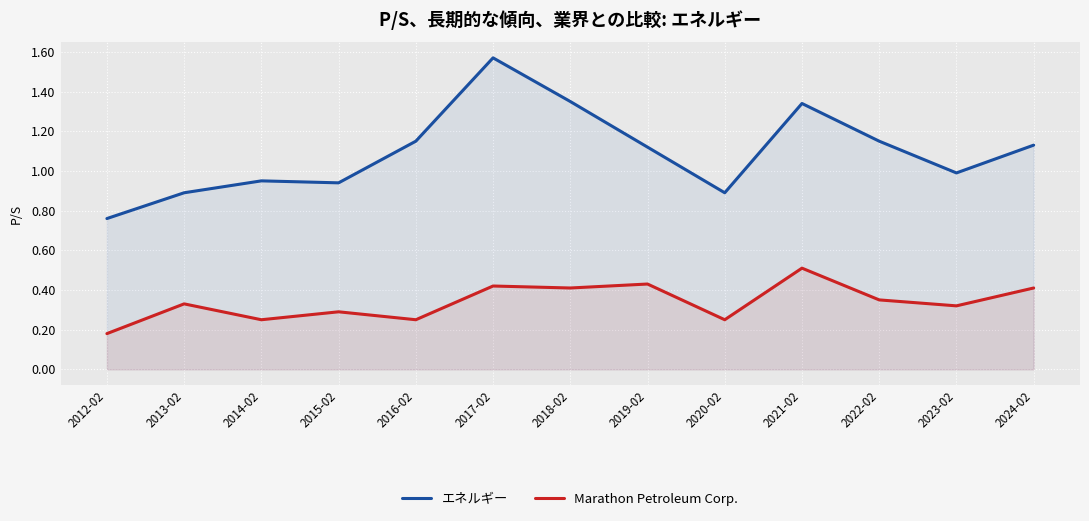

Where is the first local minimum for Marathon Petroleum Corp.?

2014-02